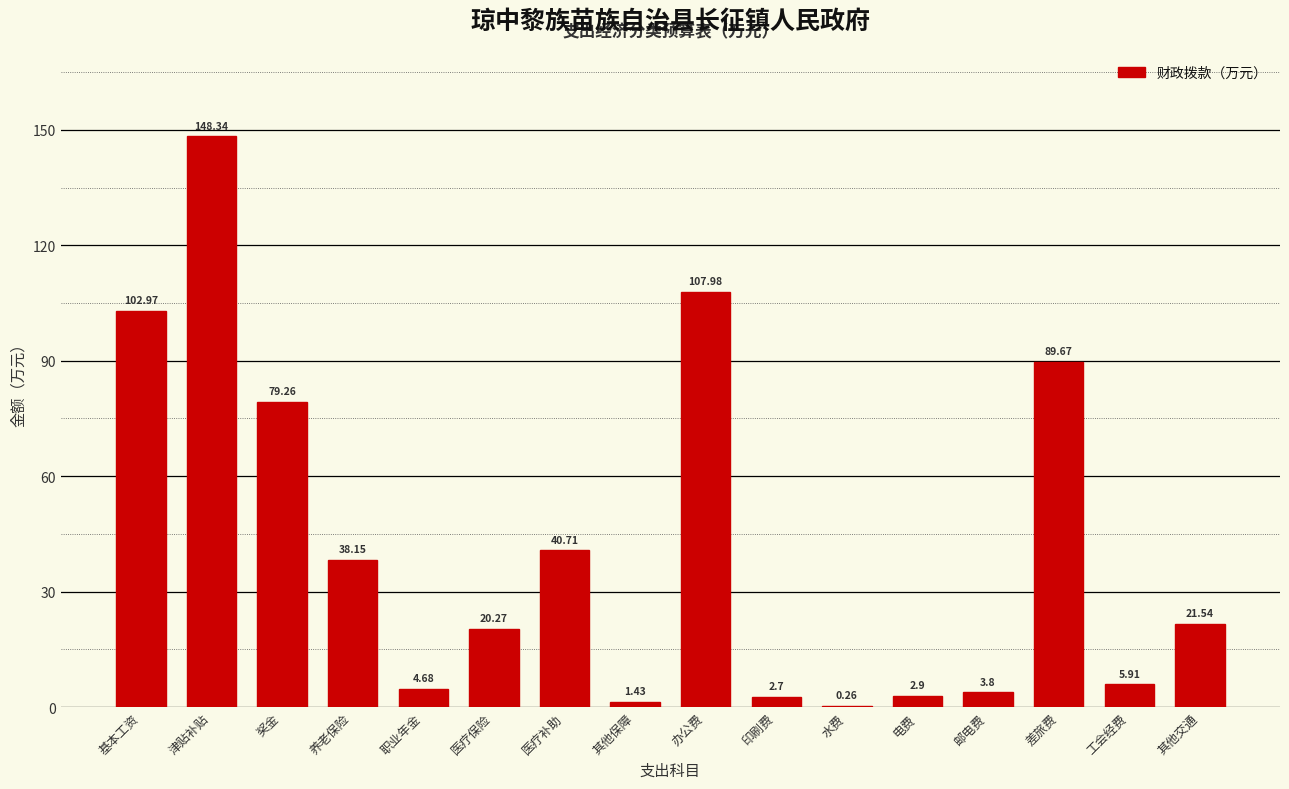

How many categories are shown in the chart?

16